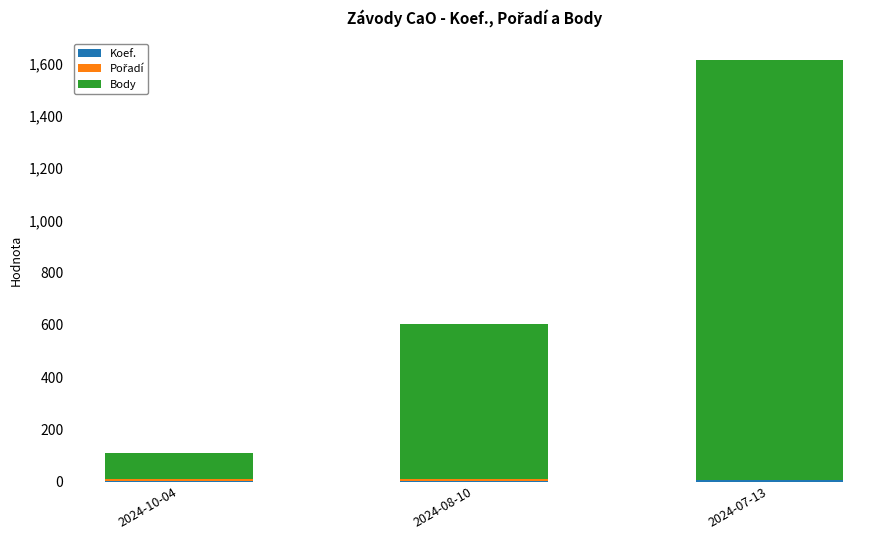

At which category is the sum across all series the highest?

2024-07-13